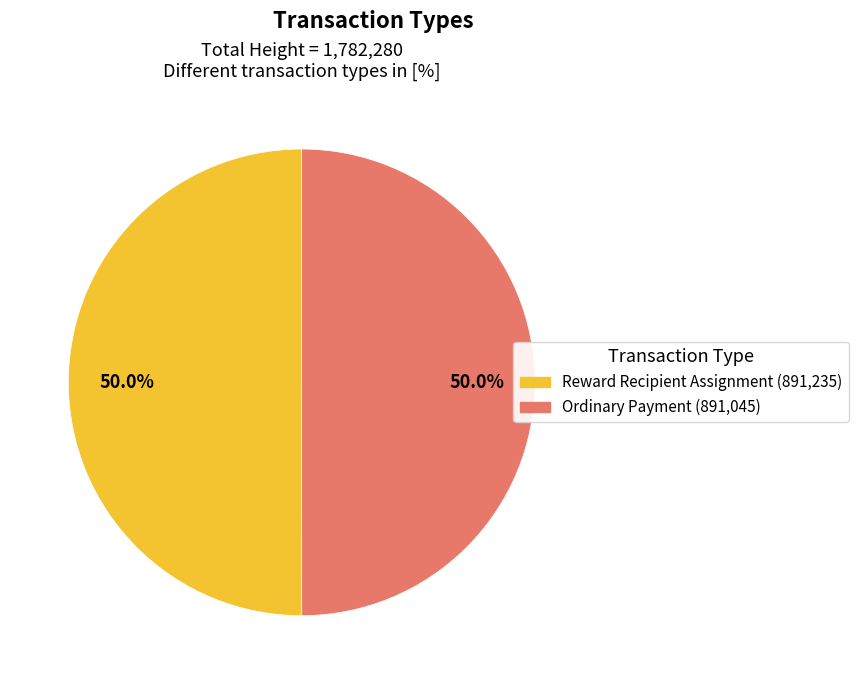

Combined, what portion of the pie is Ordinary Payment (891,045) and Reward Recipient Assignment (891,235)?

100.0%